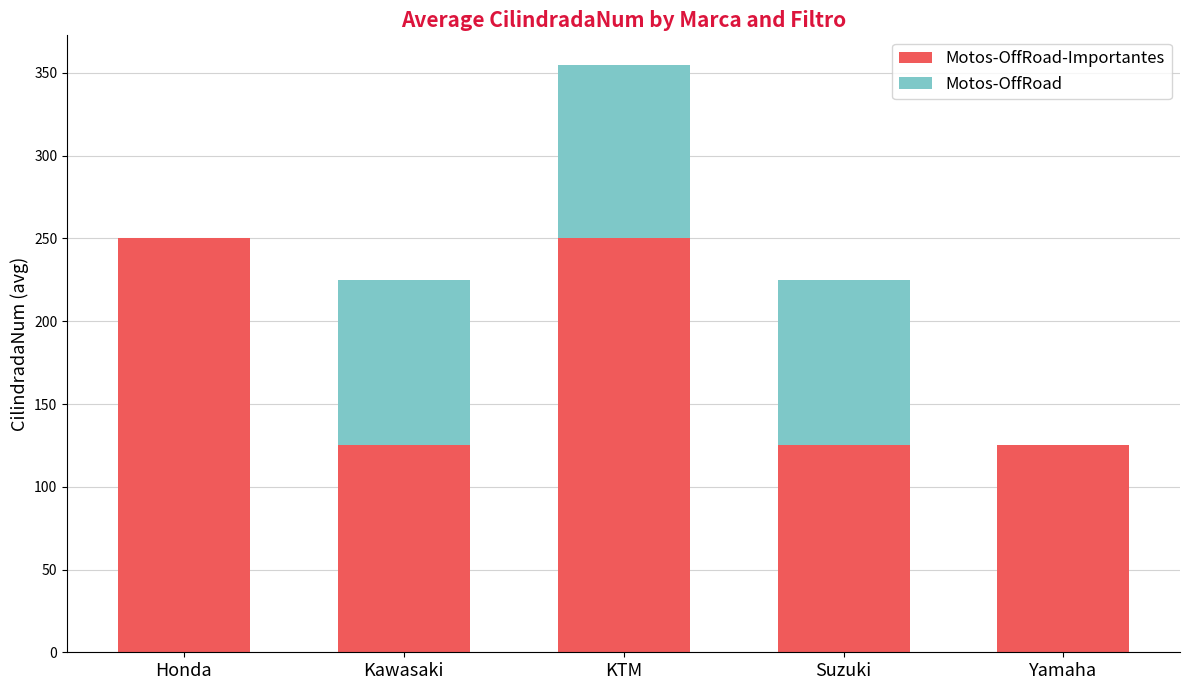

What is the total value across all series at Honda?

250